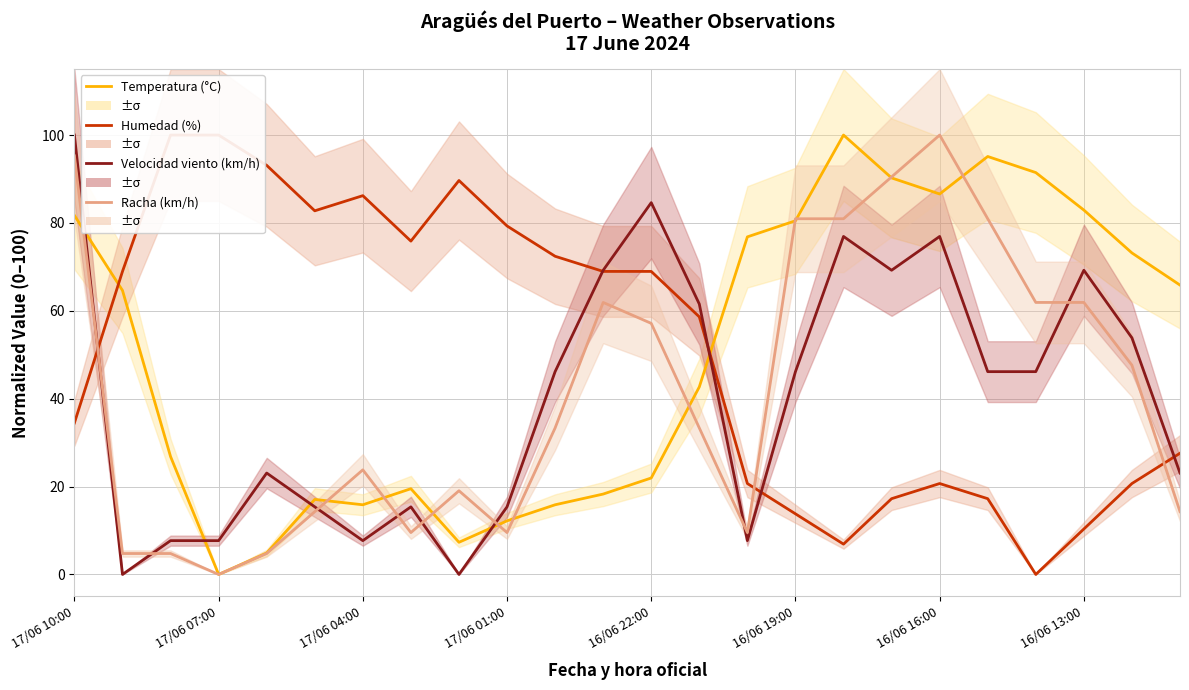

Count the number of categories in the chart.

24